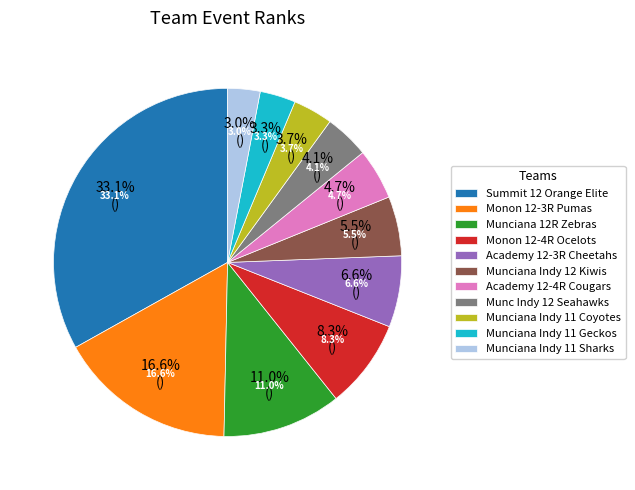

To the nearest percent, what is the difference between the Munciana Indy 11 Sharks and Munciana 12R Zebras slice percentages?

12%